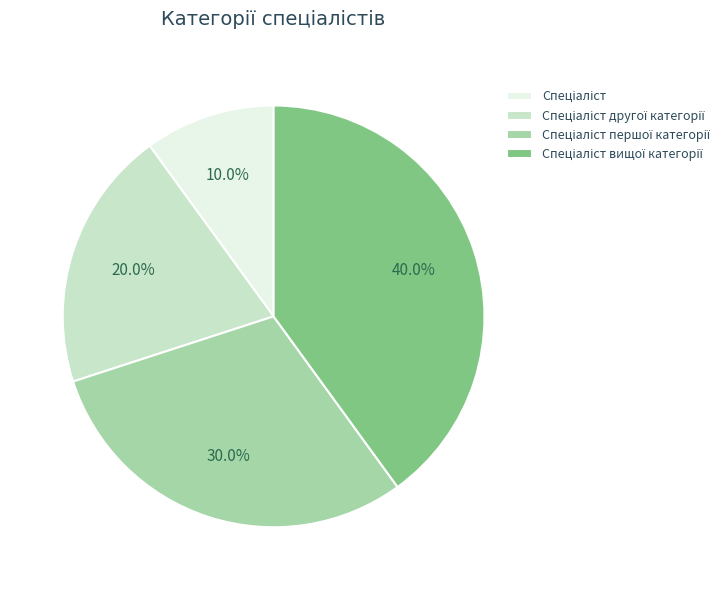

Is there any slice that represents more than half of the pie?

No